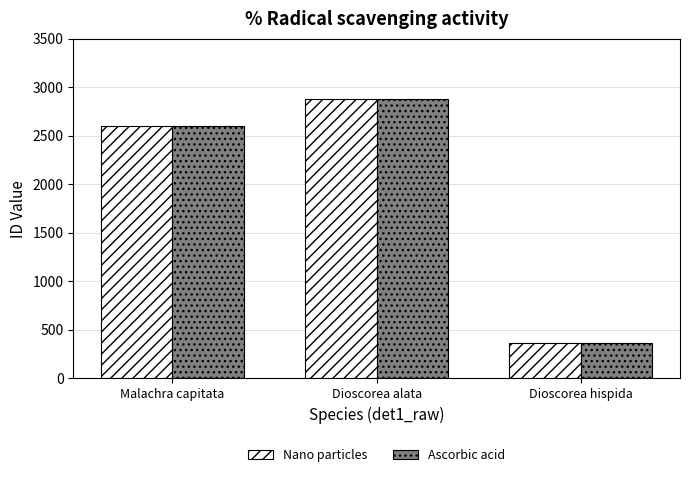

At which label does Nano particles reach its peak?

Dioscorea alata